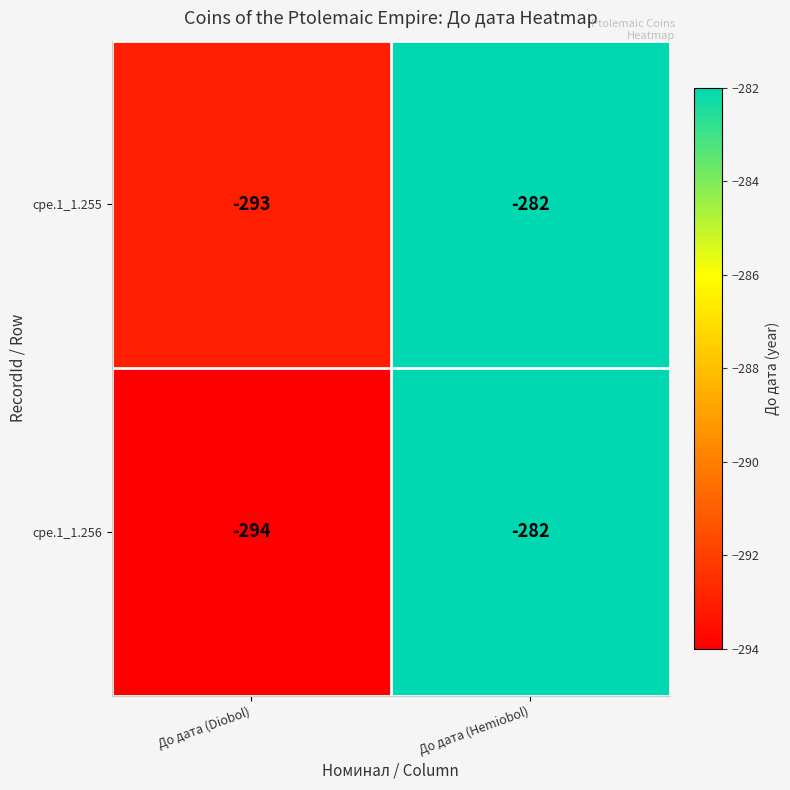

At До дата (Diobol), list the series in order from largest to smallest.

cpe.1_1.255, cpe.1_1.256